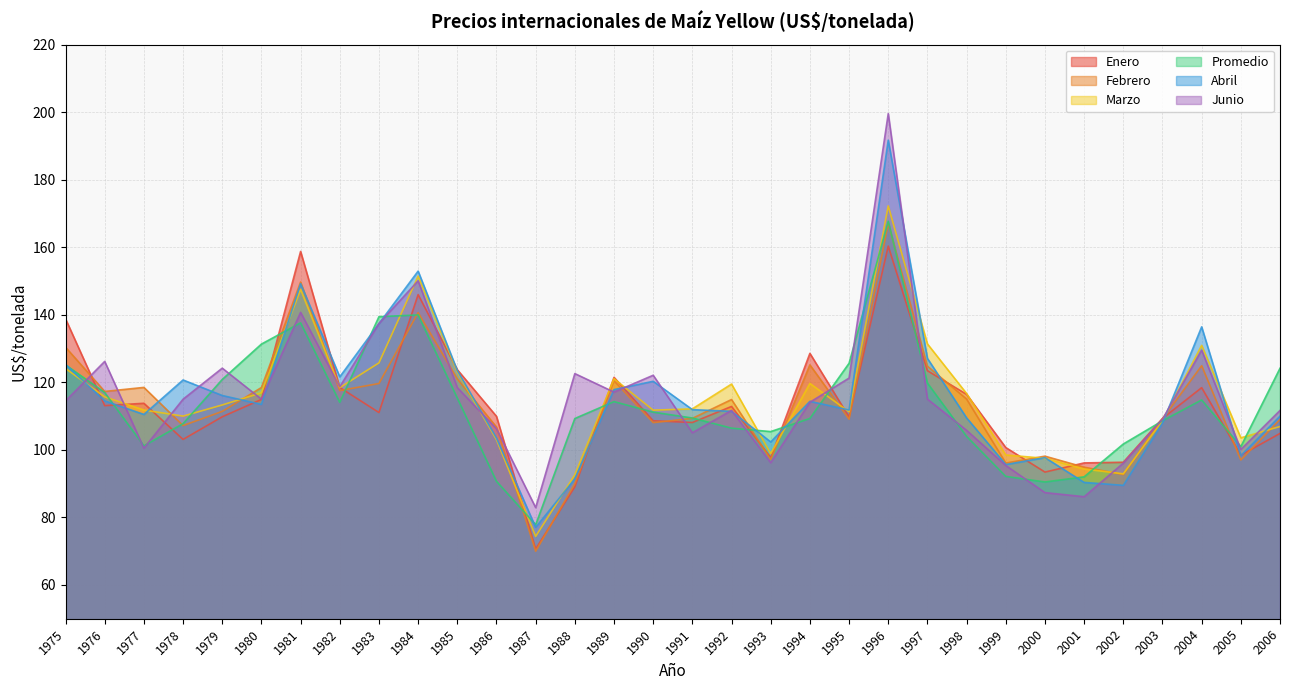

Between 1993 and 1998, which series saw the biggest shift?

Enero